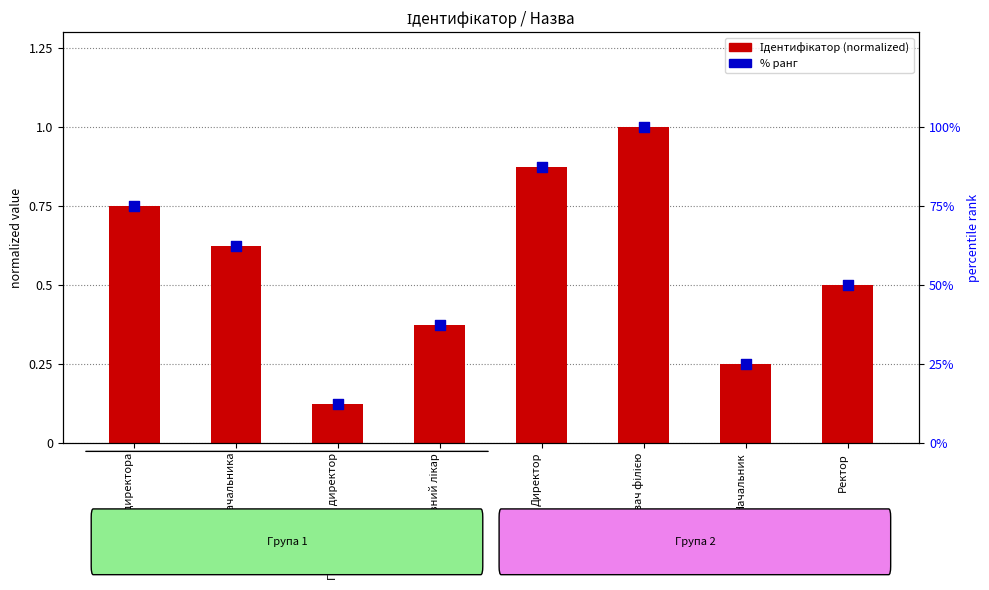

Which series reaches the minimum Y coordinate?

Ідентифікатор (normalized)